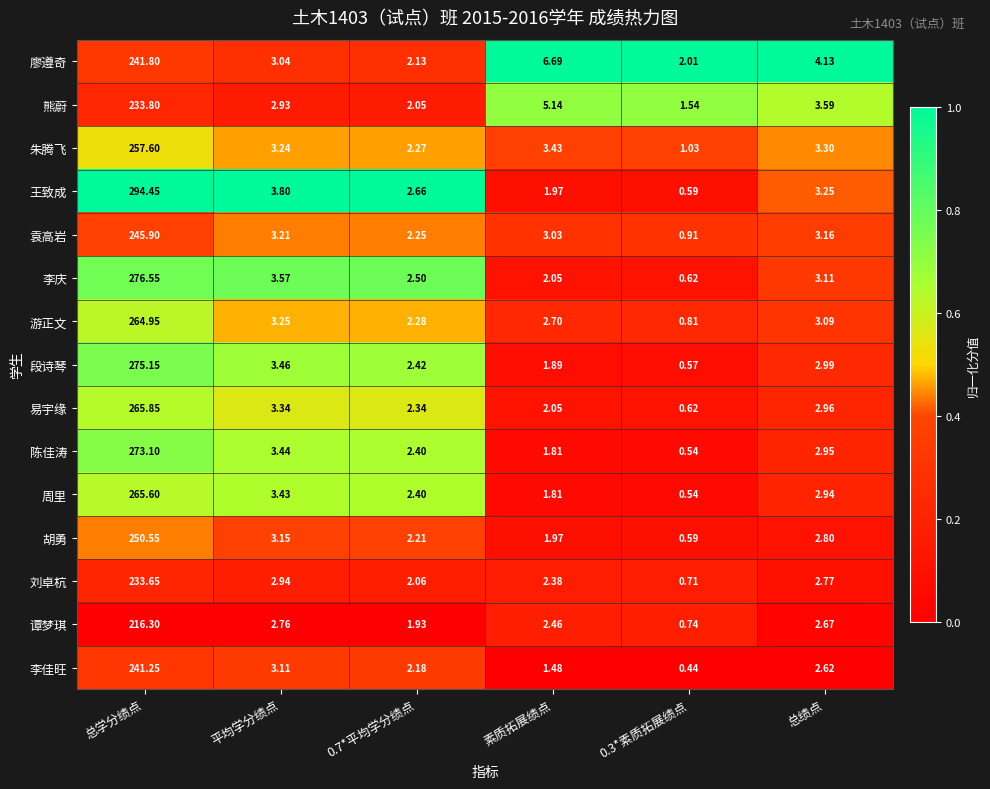

Where does the 朱腾飞 series first go above 3?

总学分绩点